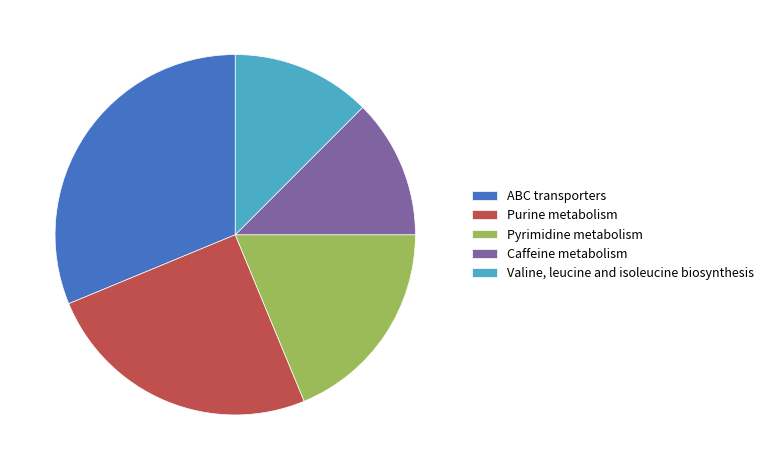

Does Valine, leucine and isoleucine biosynthesis account for over 50% of the chart?

No